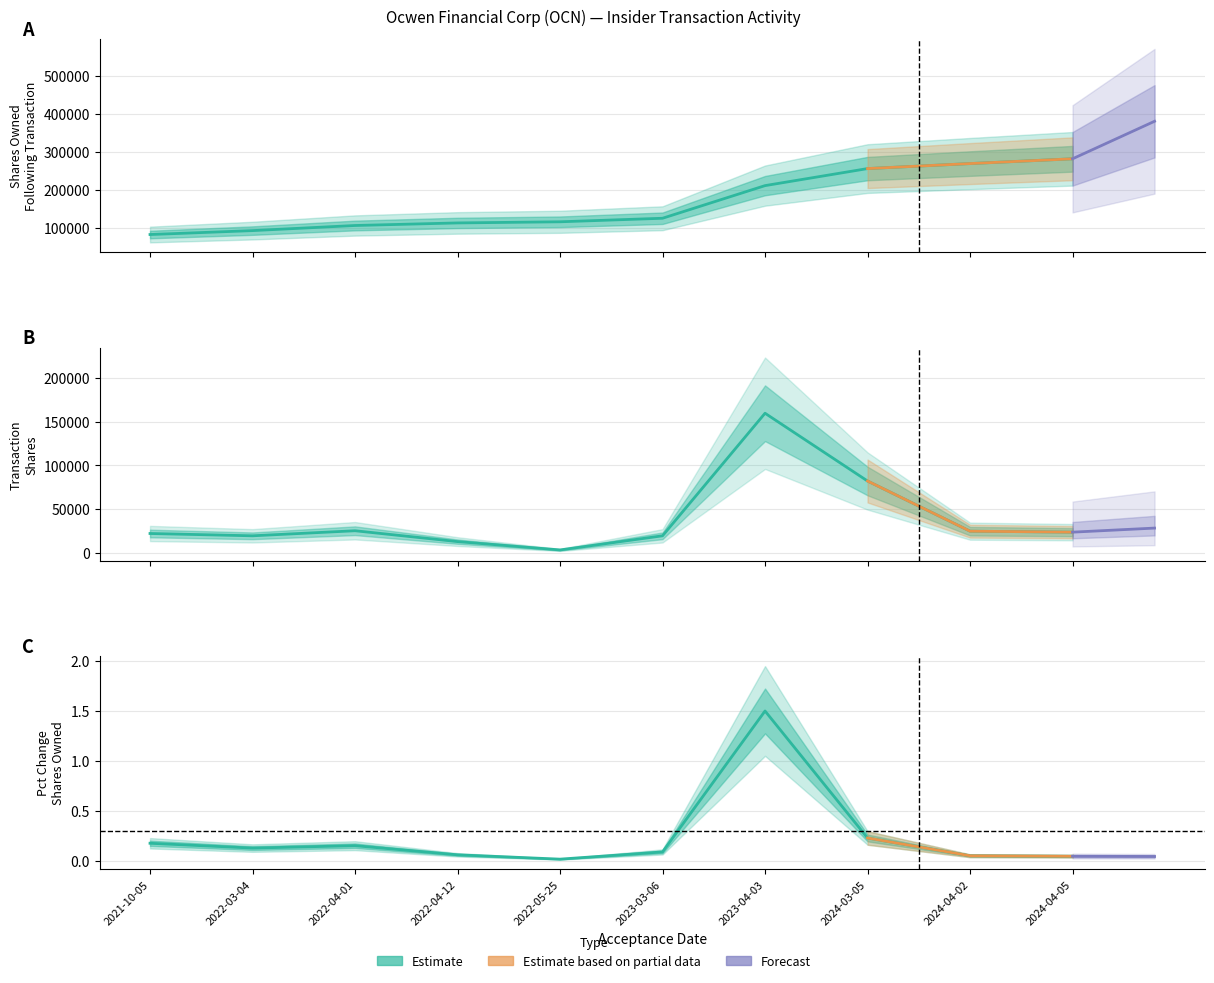

Reading left to right, what are all the values shown in this chart?

sharesOwnedFollowingTransaction: 2021-10-05=82618.0	2022-03-04=92918.0	2022-04-01=106333.0	2022-04-12=113074.0	2022-05-25=116074.0	2023-03-06=125357.0	2023-04-03=211040.0	2024-03-05=255783.0	2024-04-02=268935.0	2024-04-05=281478.0
transactionShares: 2021-10-05=21844.0	2022-03-04=19195.0	2022-04-01=25000.0	2022-04-12=12563.0	2022-05-25=3000.0	2023-03-06=19195.0	2023-04-03=159677.0	2024-03-05=82007.0	2024-04-02=24510.0	2024-04-05=23375.0
pctchgSharesOwned: 2021-10-05=0.2	2022-03-04=0.1	2022-04-01=0.1	2022-04-12=0.1	2022-05-25=0.0	2023-03-06=0.1	2023-04-03=1.5	2024-03-05=0.2	2024-04-02=0.0	2024-04-05=0.0